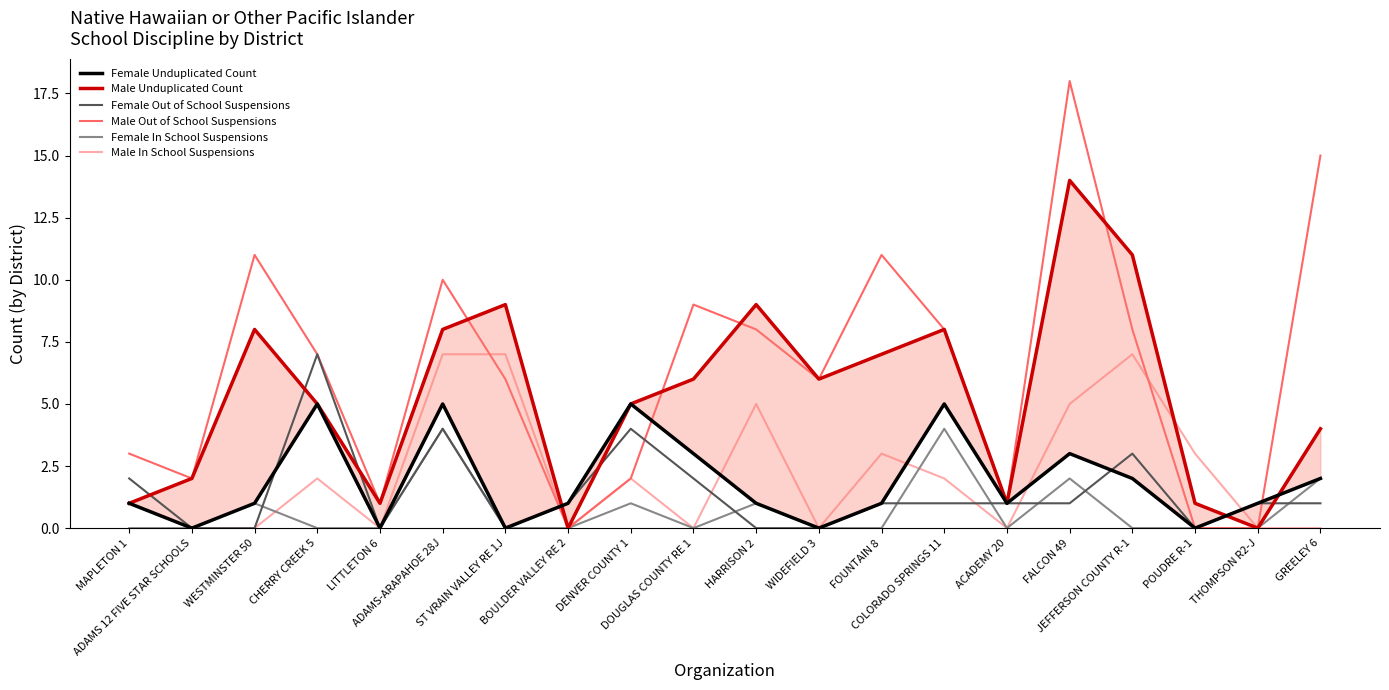

How many data points in Male In School Suspensions are above 2?

7